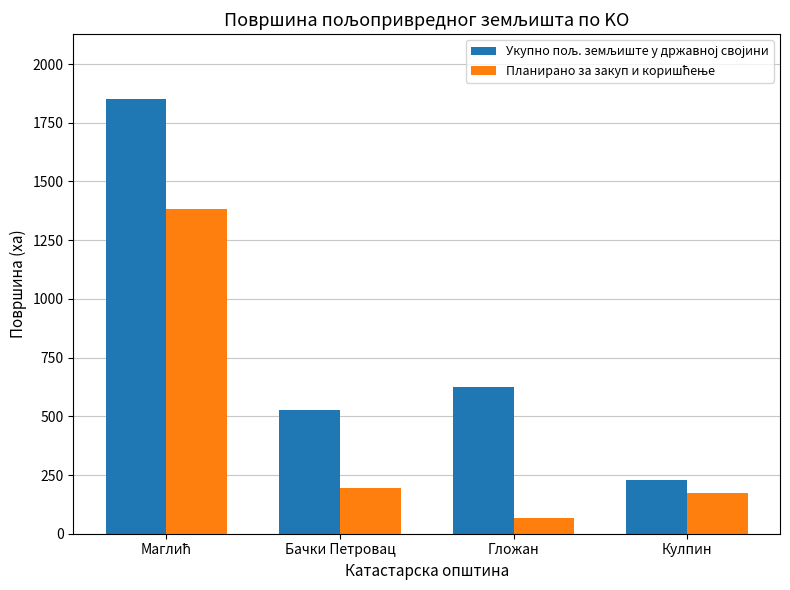

What is the total value across all series at Гложан?

693.3